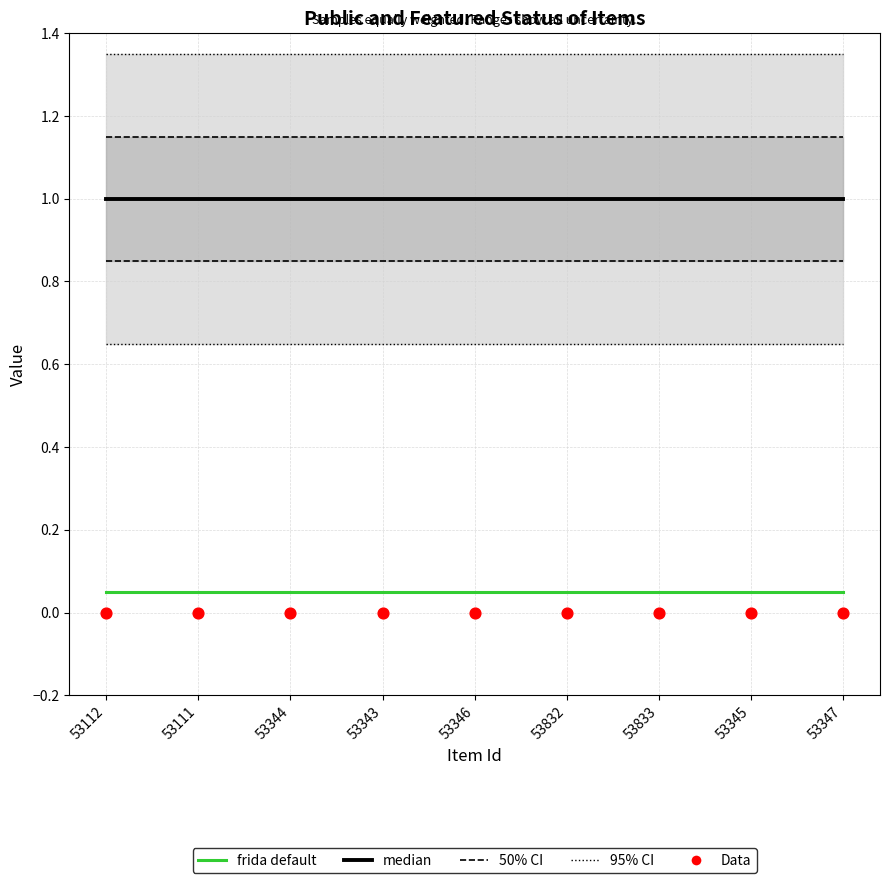

Is the value of median at 53344 greater than the value of frida default at 53111?

Yes